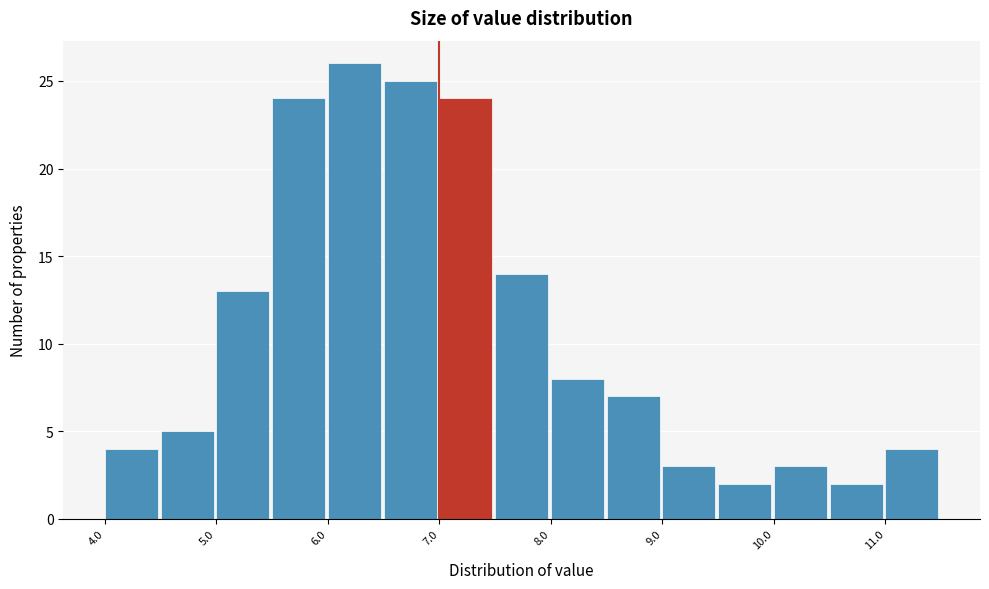

Over which range of the x-axis is the bar tallest?

6.0 to 6.5